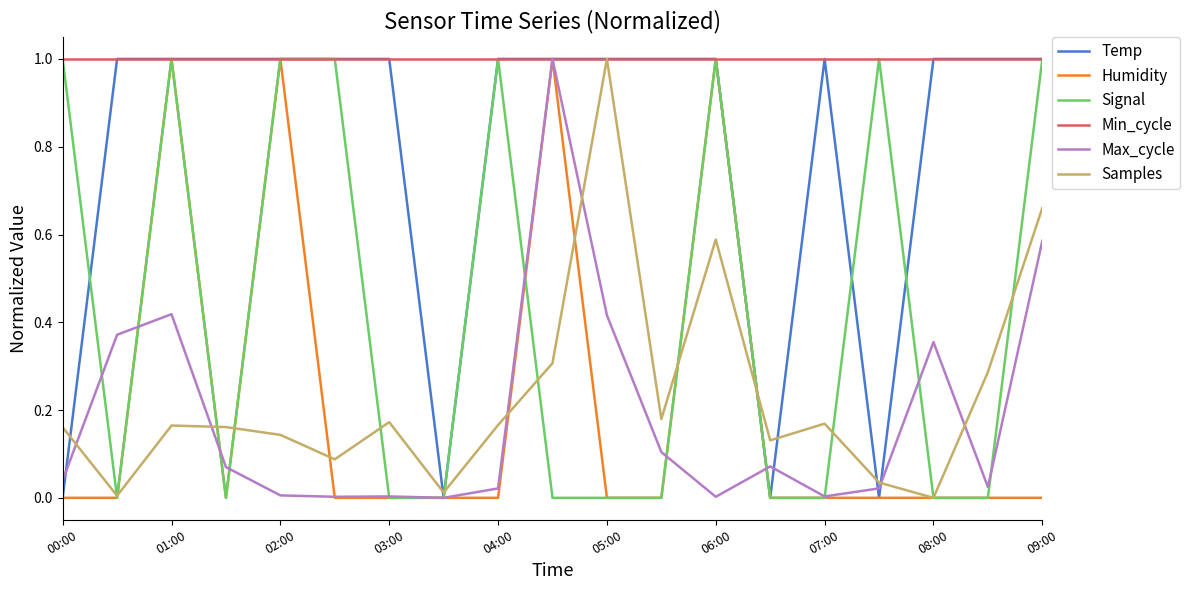

What is the difference between the second highest and second lowest values in the Humidity series?

1.0